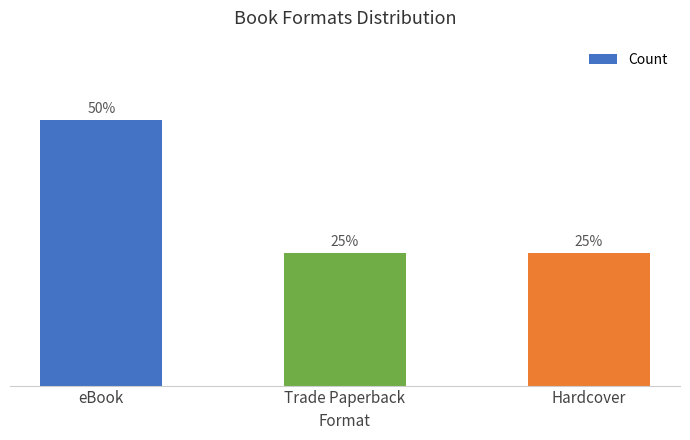

What position from the right is Trade Paperback?

2